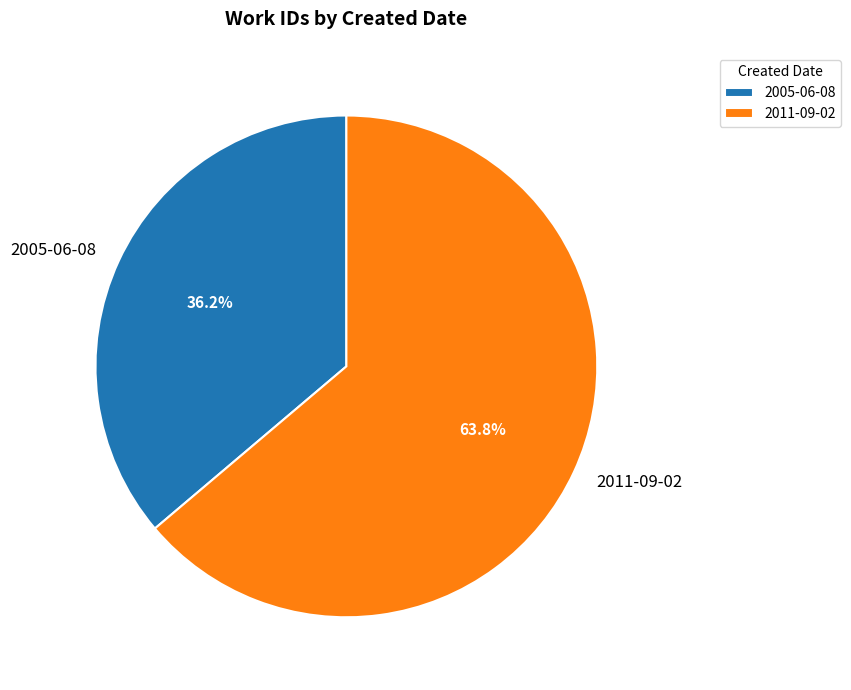

Approximately how many times larger is the value at 2011-09-02 compared to 2005-06-08?

1.8